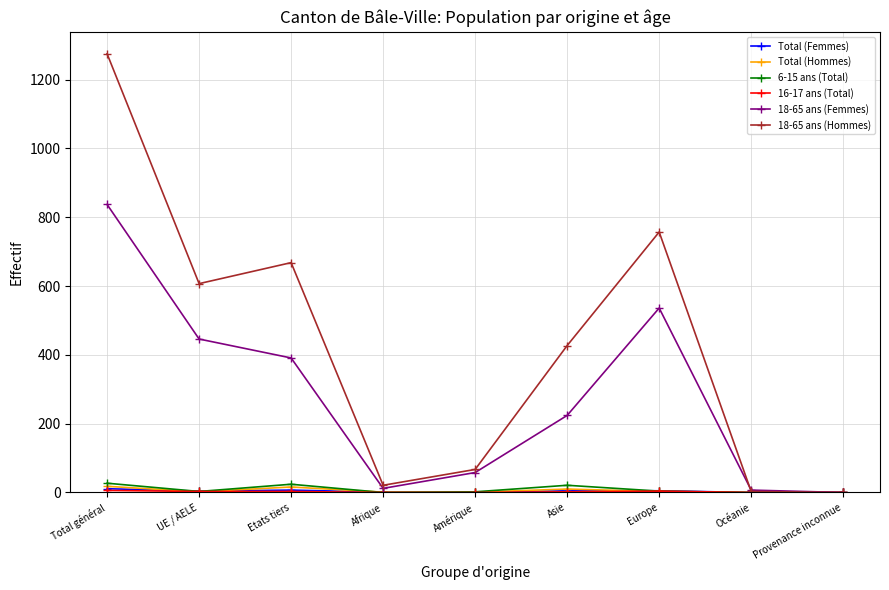

Is the value of 18-65 ans (Hommes) at Etats tiers greater than the value of Total (Hommes) at Afrique?

Yes